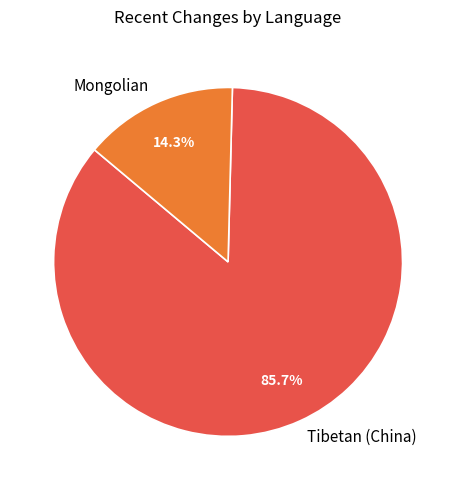

Which slice represents more than half of the pie?

Tibetan (China)